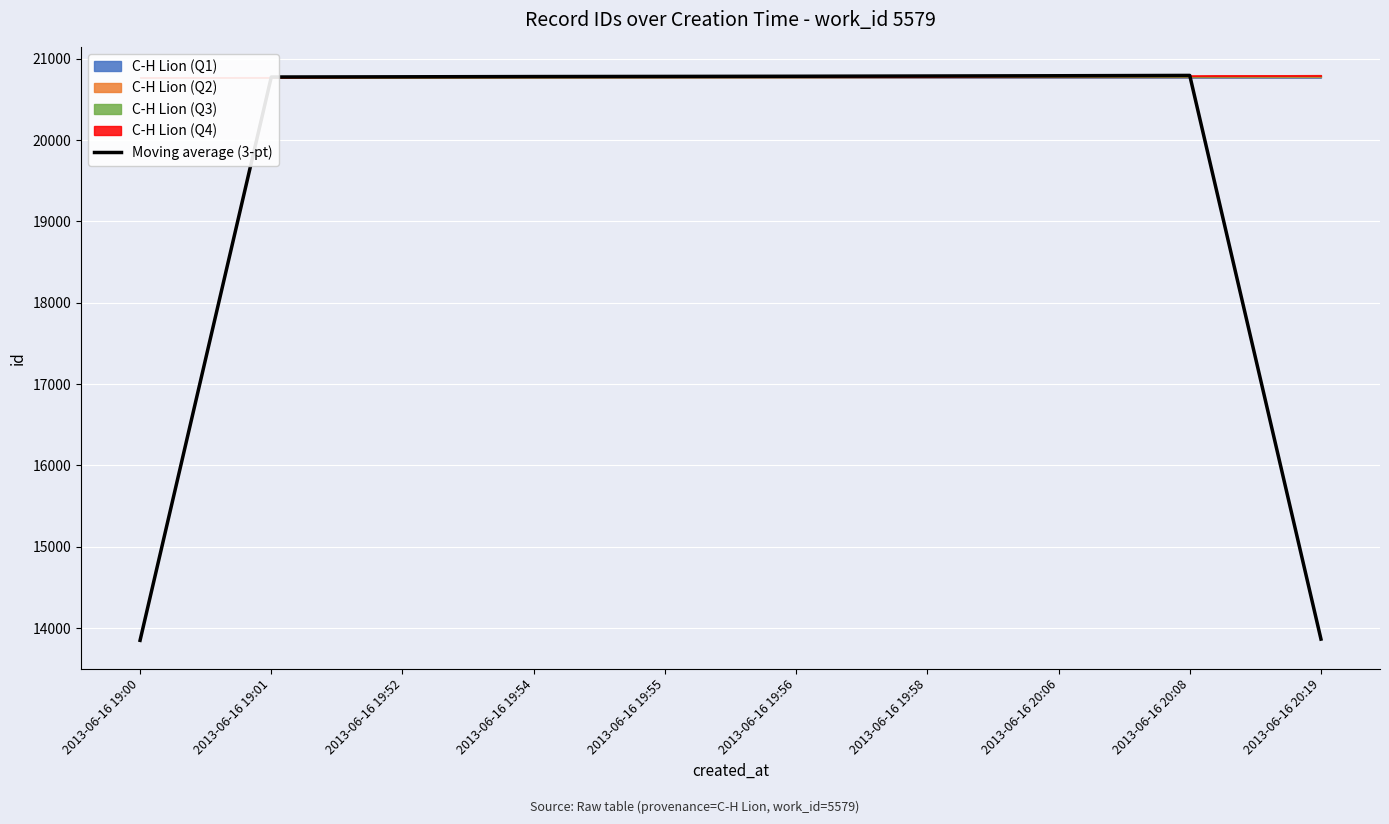

Reading left to right, what are all the values shown in this chart?

2013-06-16 19:00=13849.0	2013-06-16 19:01=20775.3	2013-06-16 19:52=20778.0	2013-06-16 19:54=20781.0	2013-06-16 19:55=20782.7	2013-06-16 19:56=20784.7	2013-06-16 19:58=20787.7	2013-06-16 20:06=20791.0	2013-06-16 20:08=20795.0	2013-06-16 20:19=13864.3